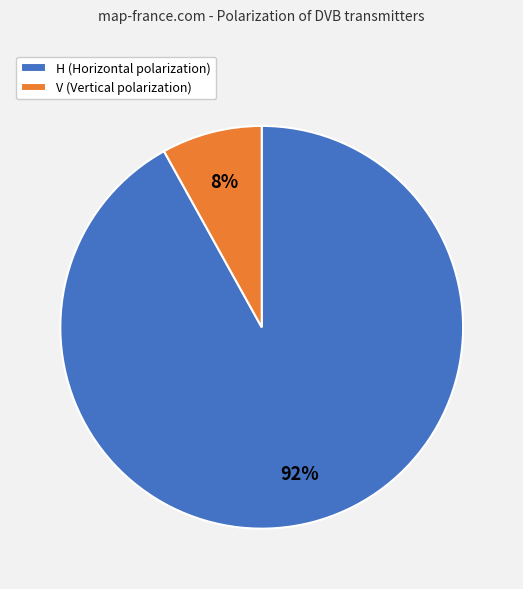

Do V (Vertical polarization) and H (Horizontal polarization) together represent more than half of the pie?

Yes